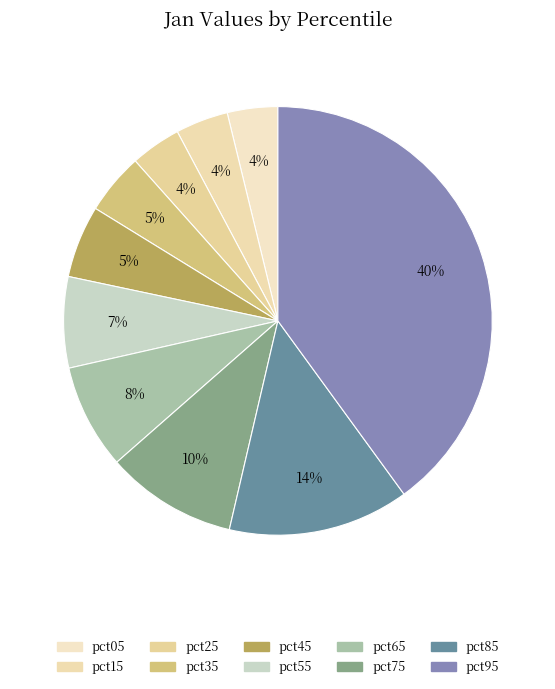

Is there a majority slice in this chart?

No